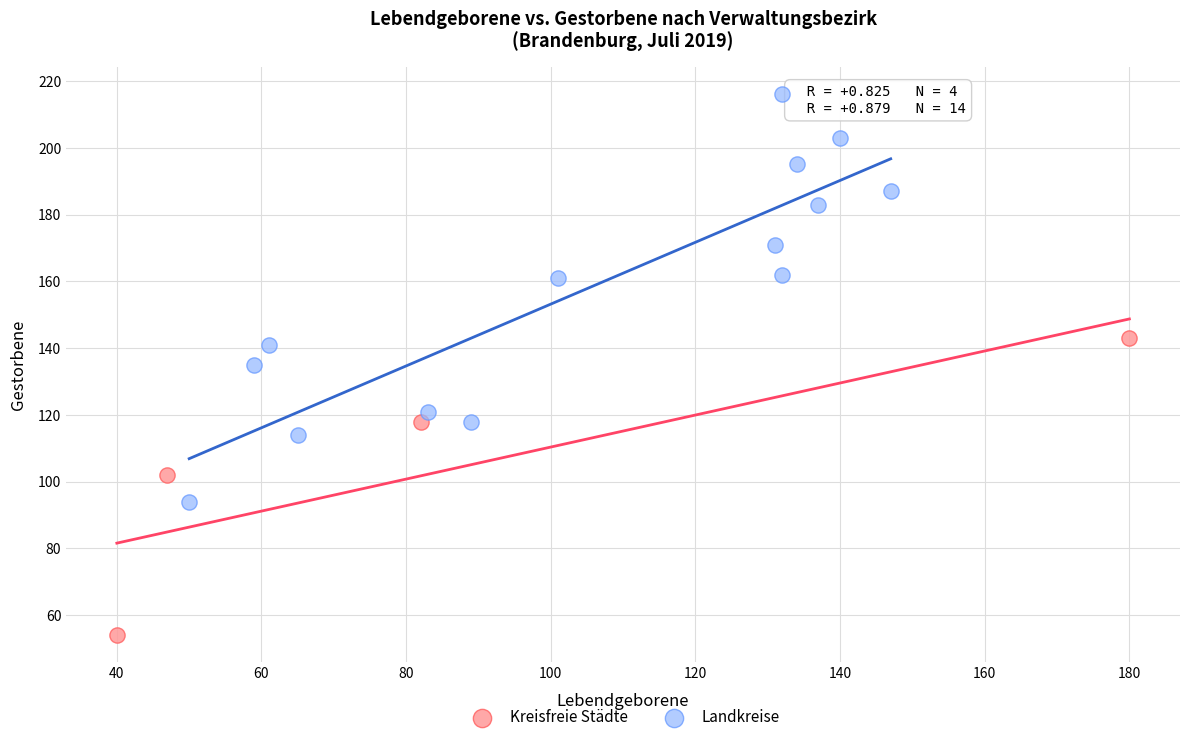

Which series has the largest Y range (max minus min)?

Landkreise